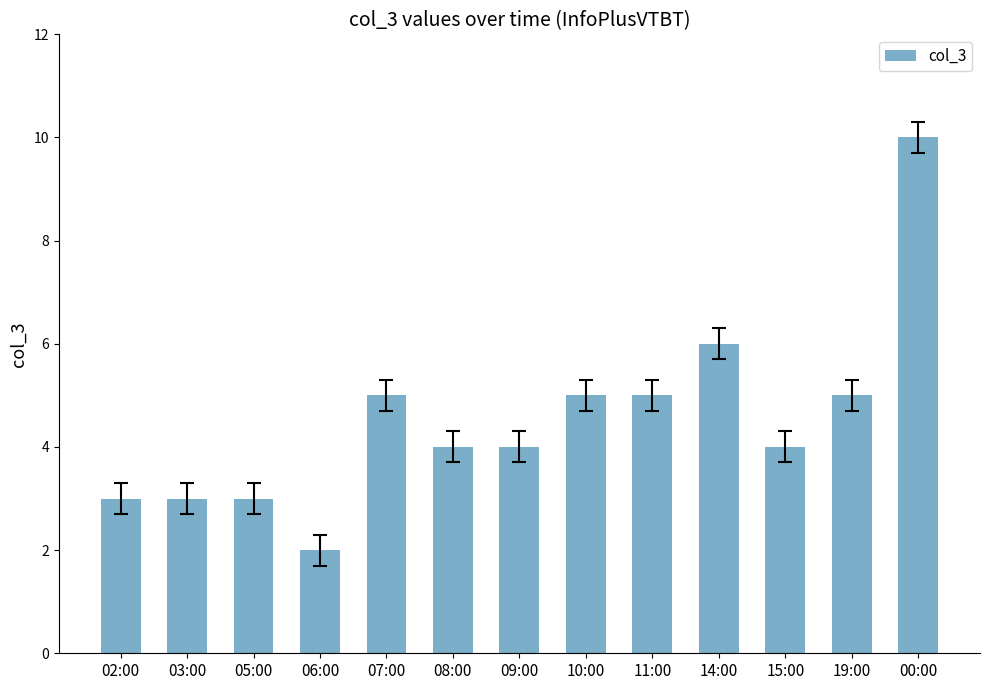

Is it true that the value at 19:00 is 5?

True